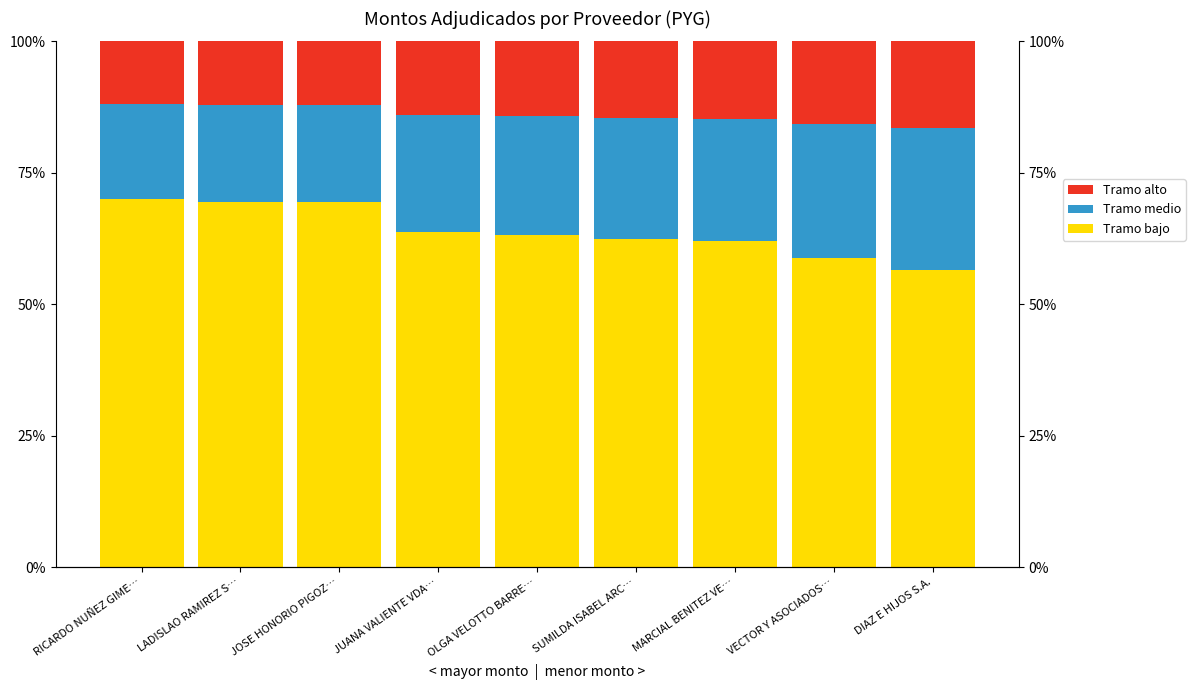

What is the average value of the Monto adjudicado (bajo) series?

14.0